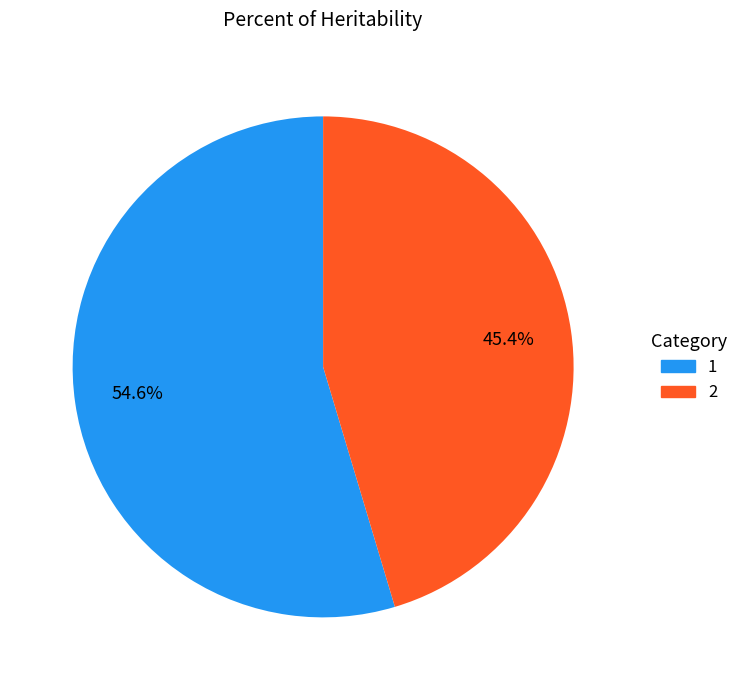

How many segments does this pie chart have?

2